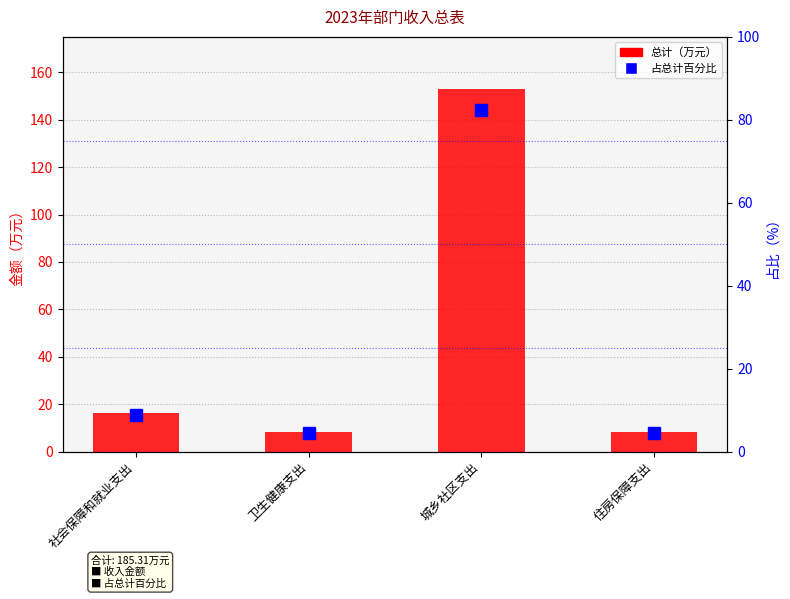

Is it true that 总计 equals 5.3 at 卫生健康支出?

False